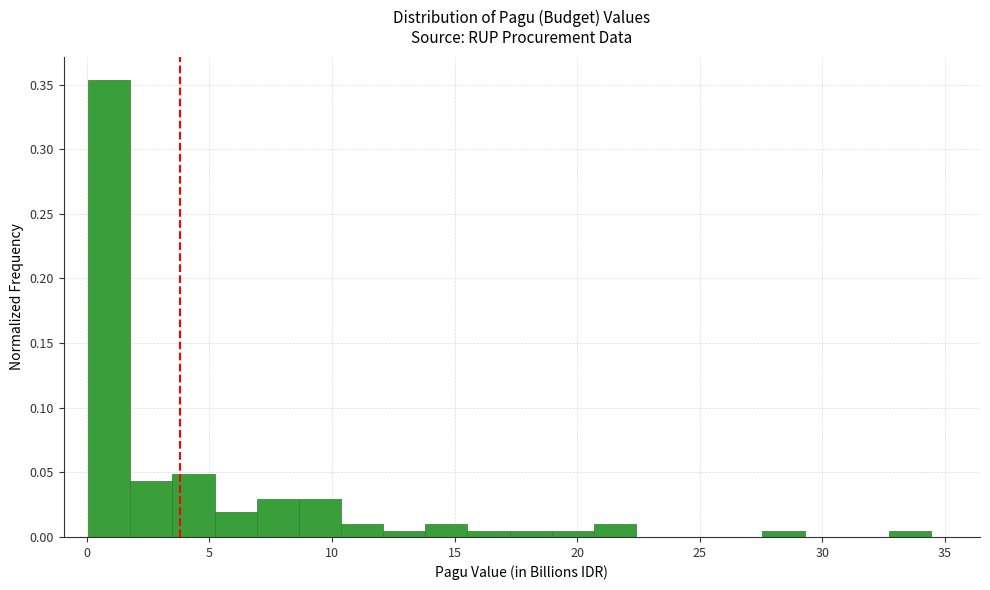

Read against the x-axis, roughly where is the centre of the tallest bar?

1.0